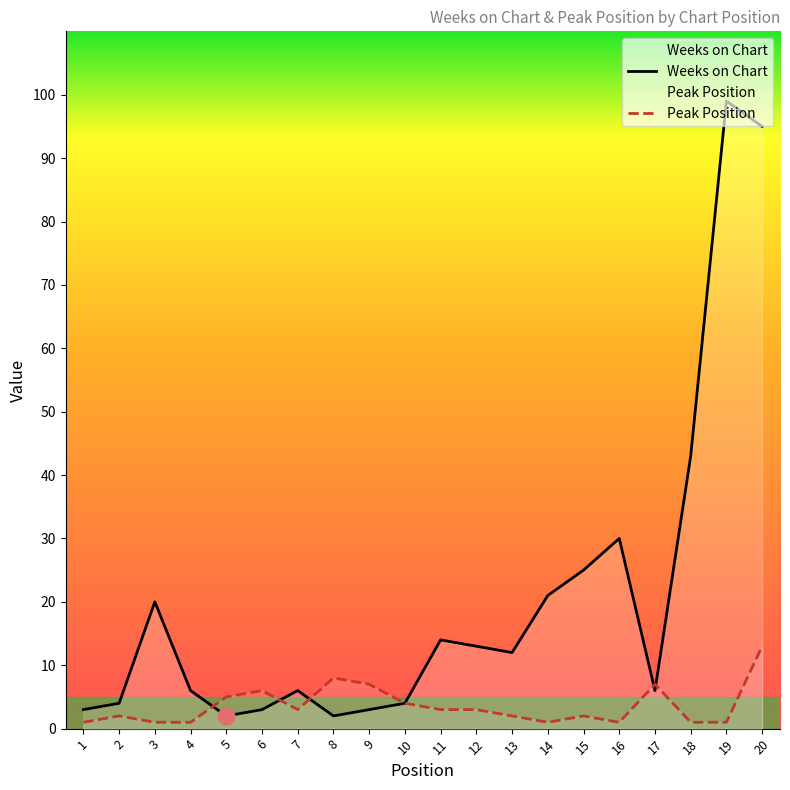

What is the difference between the maximum and second lowest values in the Peak Position series?

12